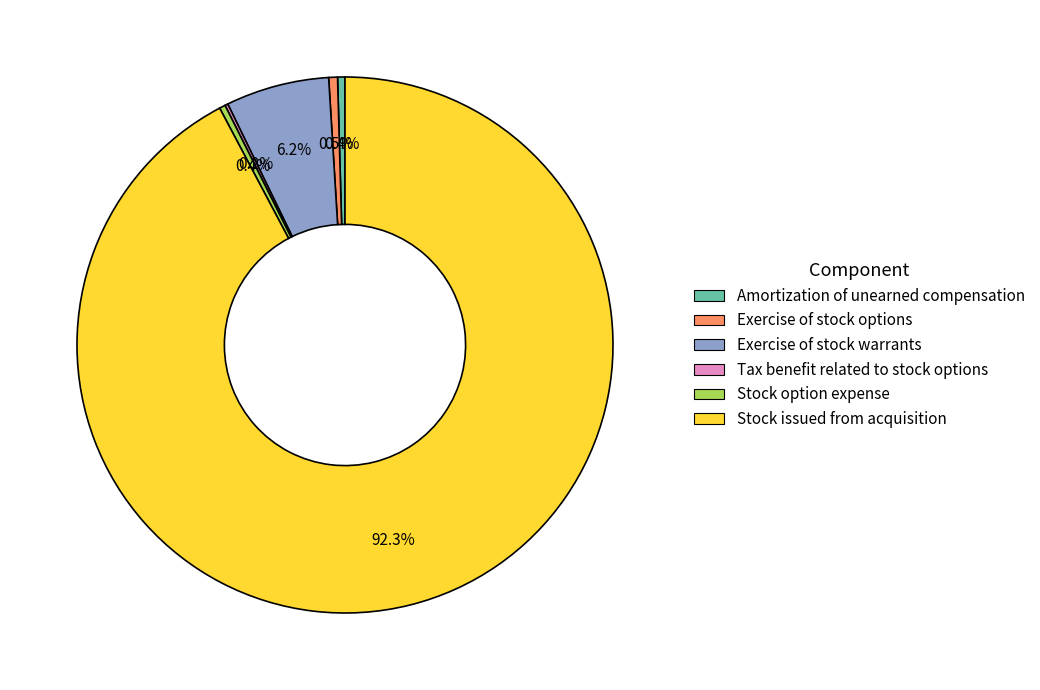

True or false: Stock option expense accounts for 0% of the total.

True